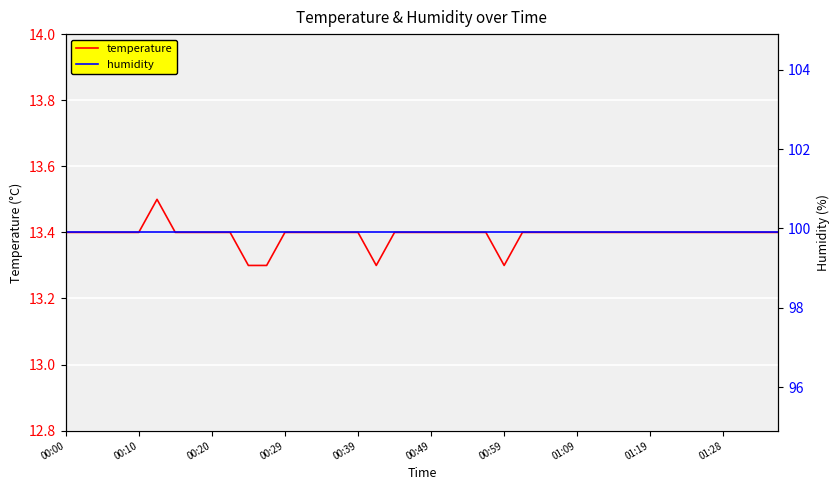

Where is humidity nearest to the value 99?

00:00